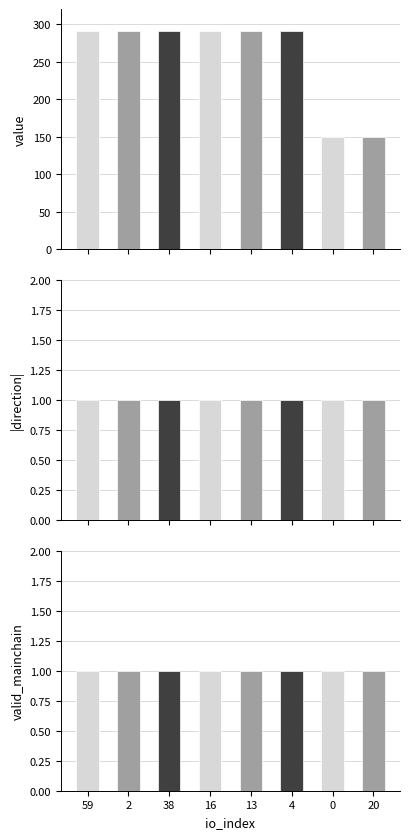

What is the spread (max minus min) of values at 16?

289.3